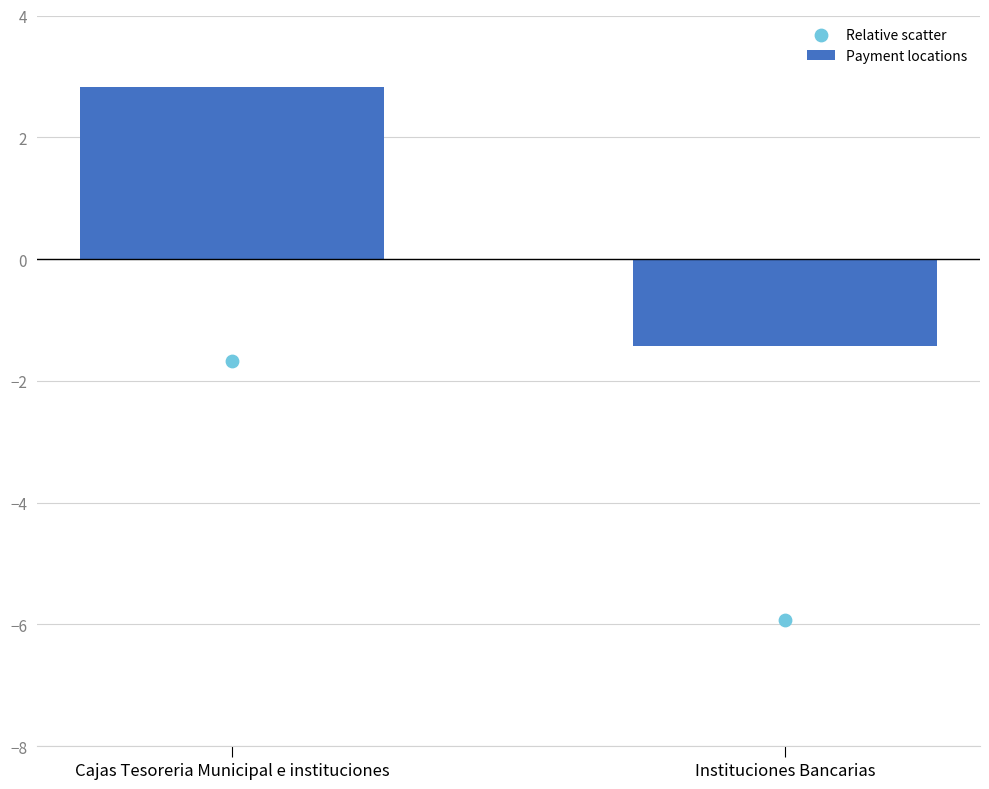

At which category is the sum across all series the highest?

Cajas Tesoreria Municipal e instituciones